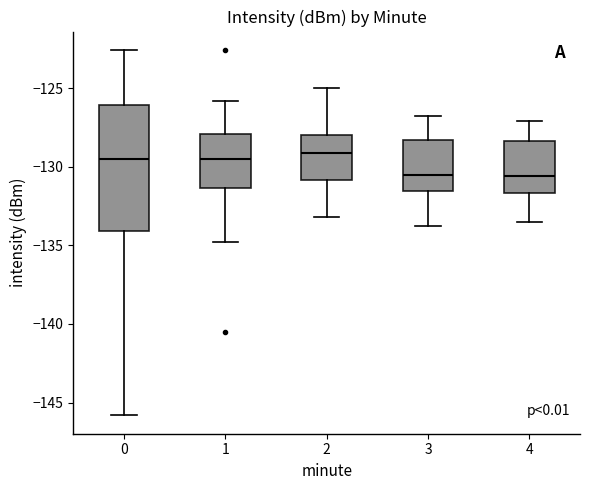

Reading left to right, read every box against the y-axis: the position of its median line, the range the box covers, and the ends of its whiskers. The values are not printed on the chart, so give them approximately, as read against the axis.

0: median -129.5, box -134.0 to -126.0, whiskers -146.0 to -122.5
1: median -129.5, box -131.5 to -128.0, whiskers -135.0 to -126.0
2: median -129.0, box -131.0 to -128.0, whiskers -133.0 to -125.0
3: median -130.5, box -131.5 to -128.5, whiskers -134.0 to -127.0
4: median -130.5, box -131.5 to -128.5, whiskers -133.5 to -127.0